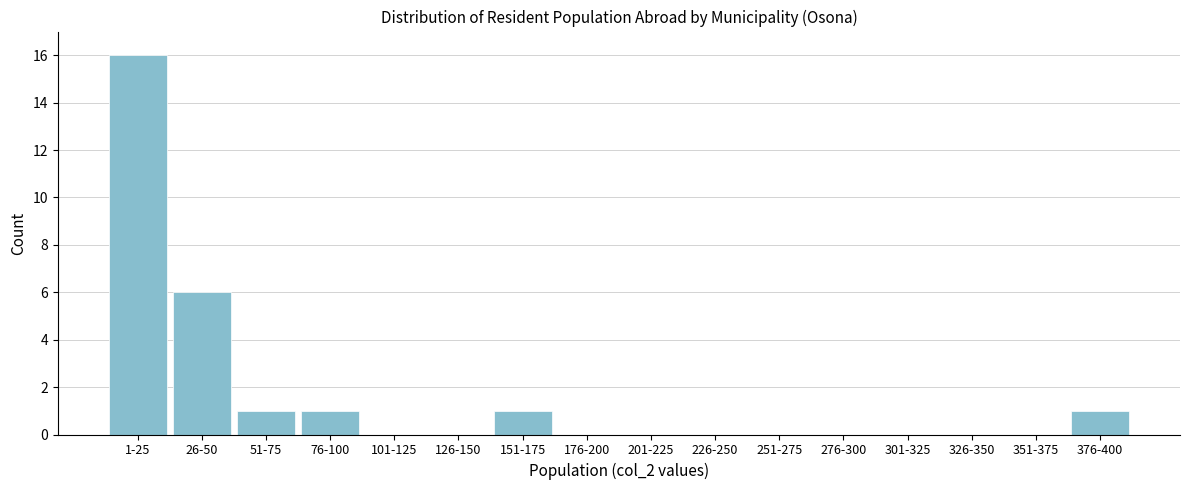

Reading left to right, list all the values displayed in this chart.

1-25=16	26-50=6	51-75=1	76-100=1	101-125=0	126-150=0	151-175=1	176-200=0	201-225=0	226-250=0	251-275=0	276-300=0	301-325=0	326-350=0	351-375=0	376-400=1